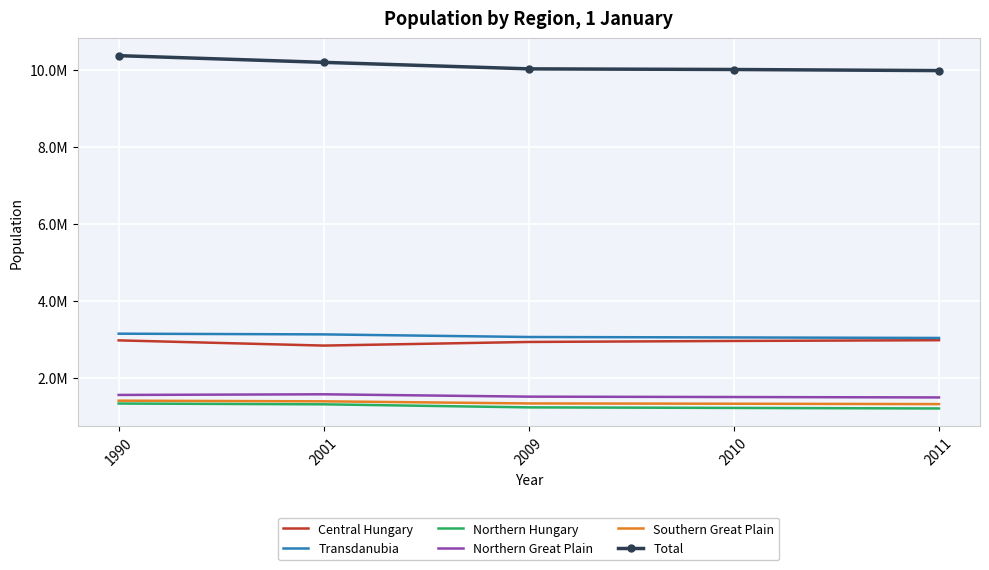

What are all the series names shown in the legend?

Central Hungary, Transdanubia, Northern Hungary, Northern Great Plain, Southern Great Plain, Total